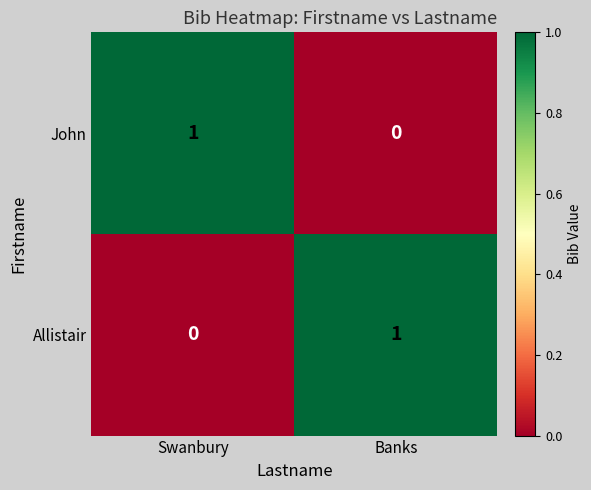

Is it true that John equals 0 at Banks?

True